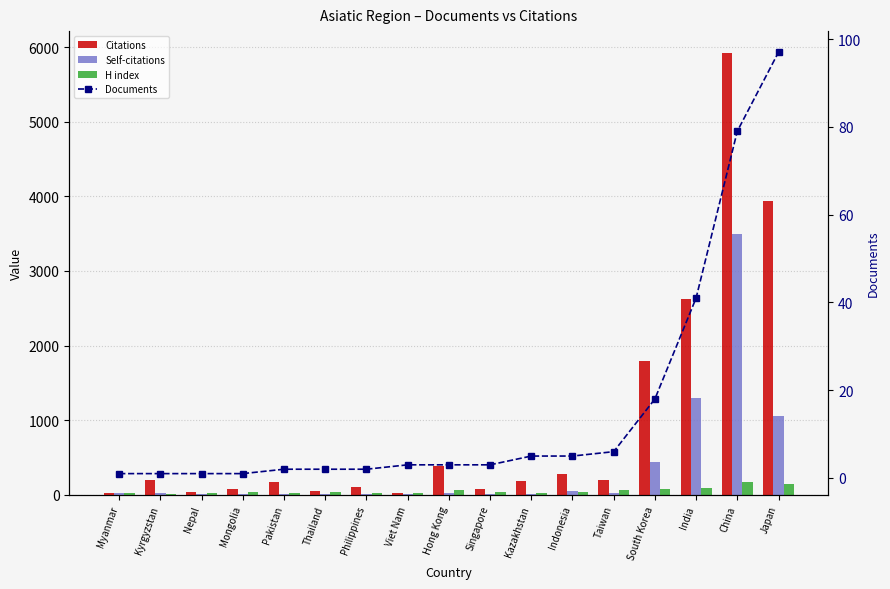

What is the difference between the H index values at Kazakhstan and Mongolia?

14